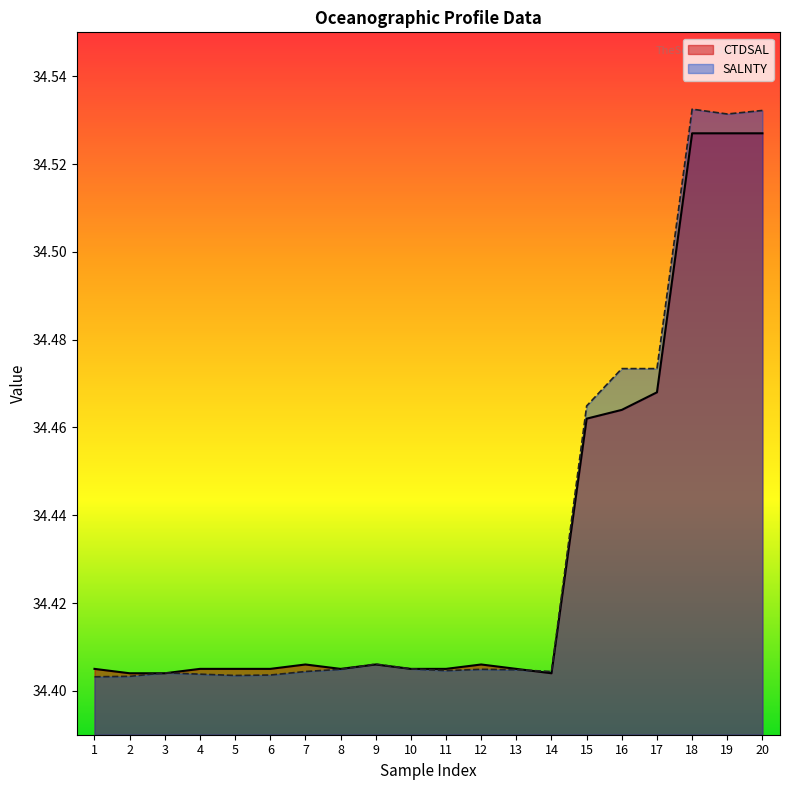

What is the sum of all CTDSAL values?

688.6